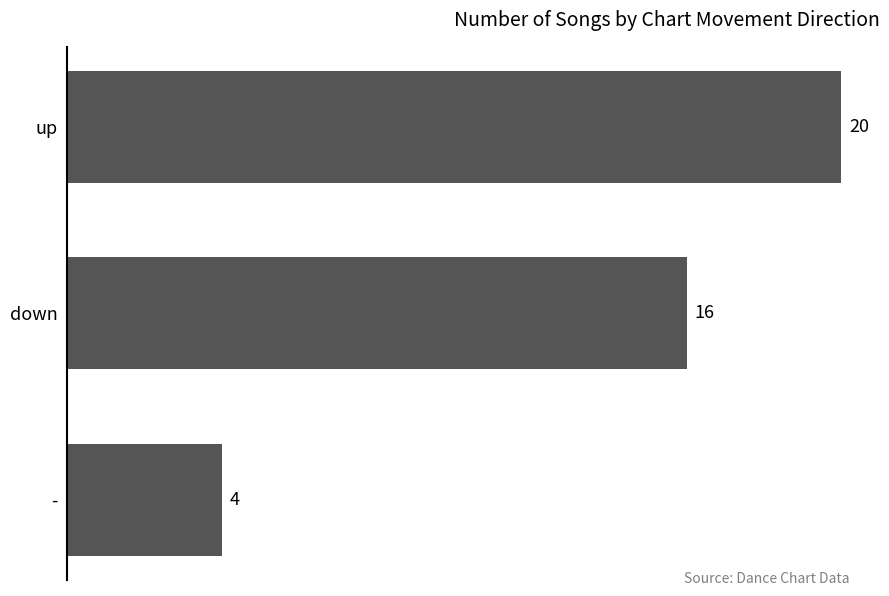

What is the value of the 1st bar from the top?

20